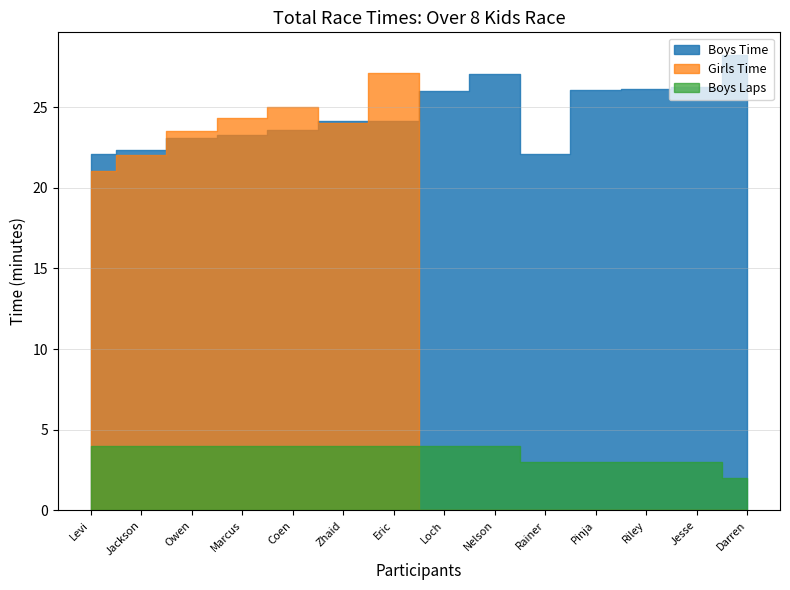

Where do Boys Time and Girls Time first cross each other?

Jackson and Owen